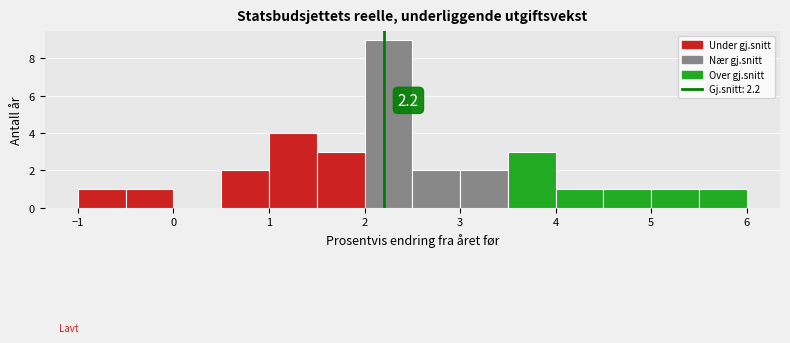

Over which range of the x-axis is the bar tallest?

2.0 to 2.5